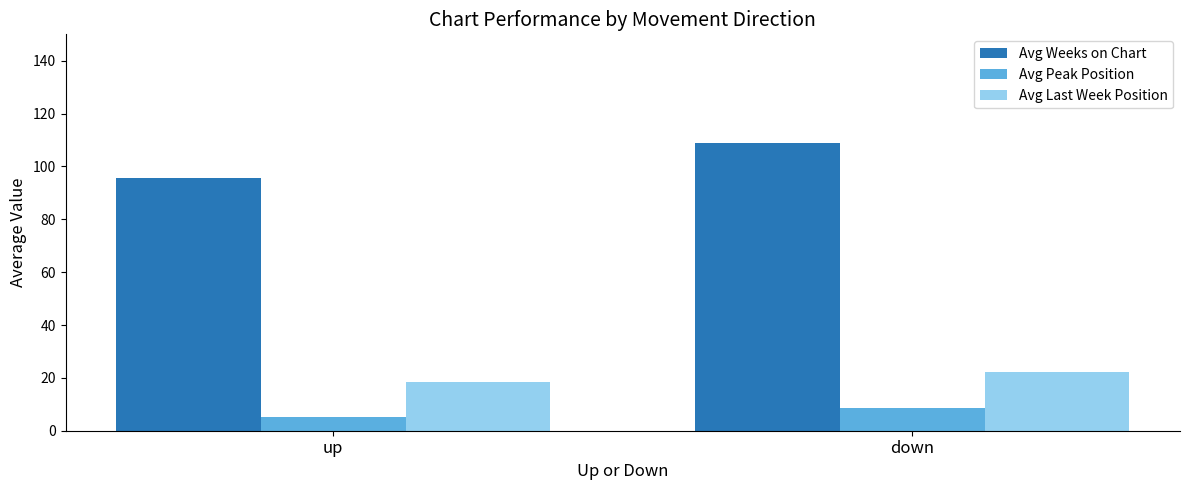

What value does the Avg Peak Position series have at down?

8.7